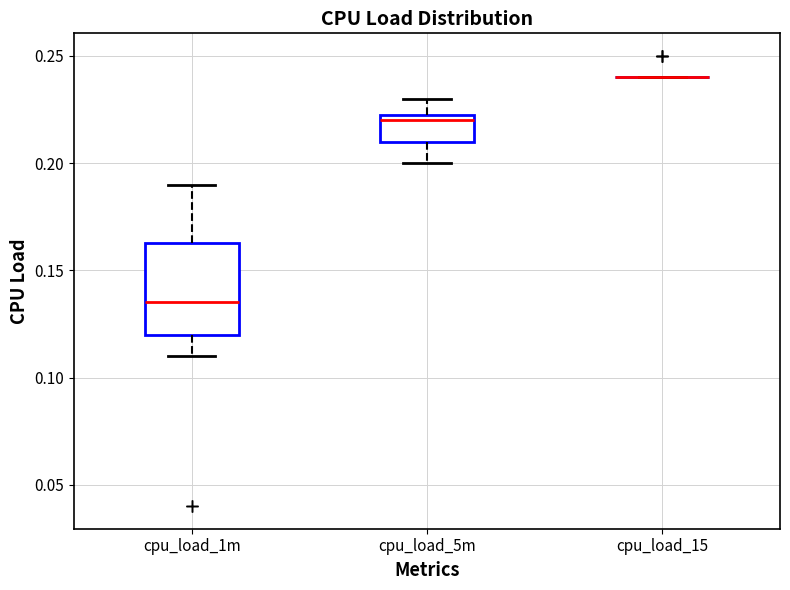

Which box is the tallest, from its lower edge to its upper edge?

cpu_load_1m